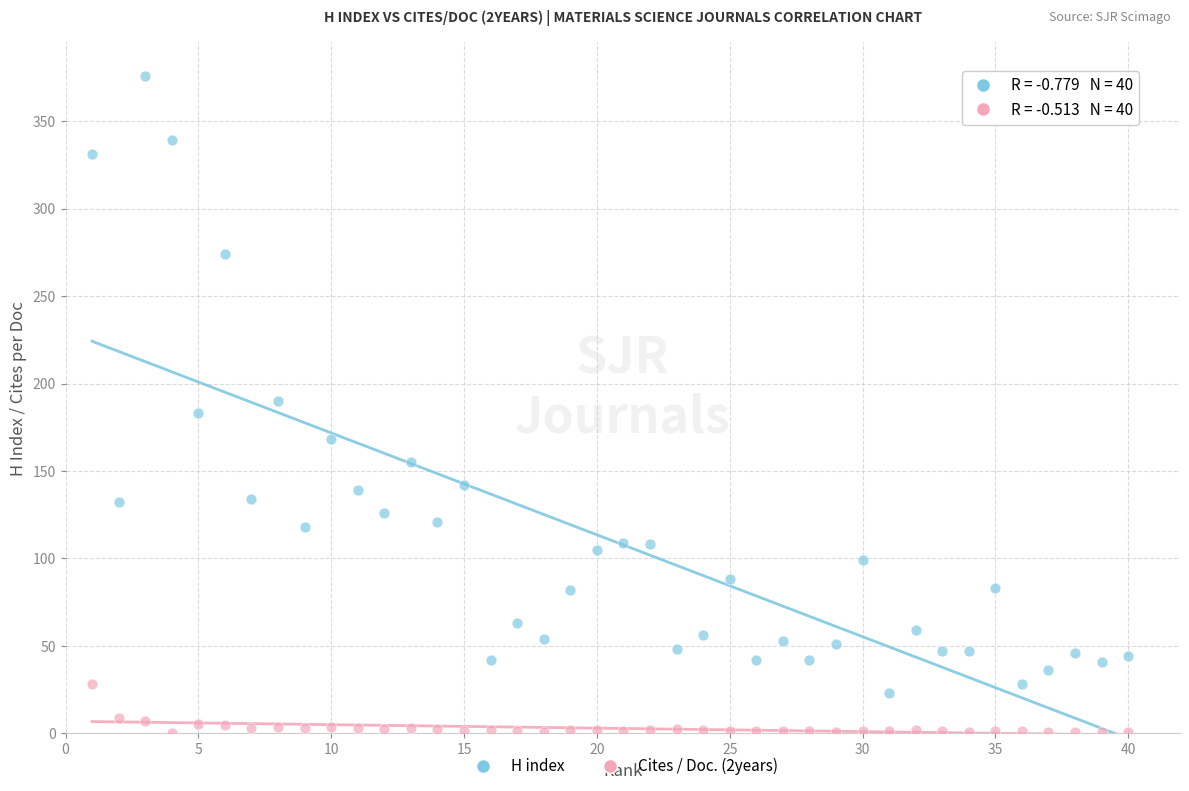

Which series has the largest Y range (max minus min)?

H index